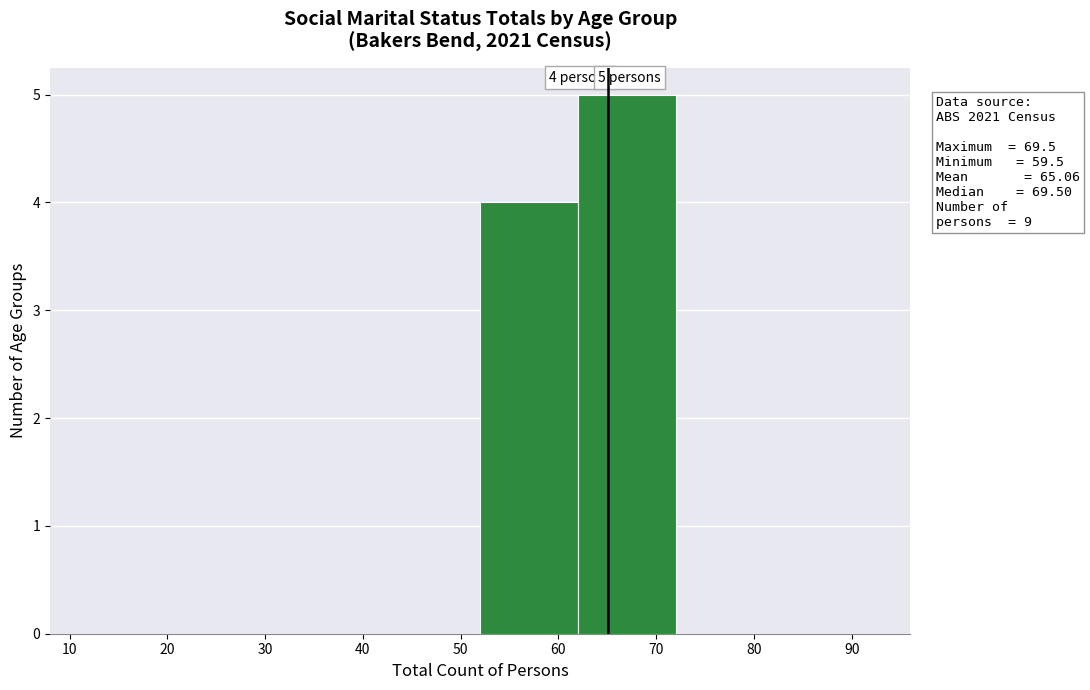

Which range on the x-axis has the tallest bar?

62 to 72